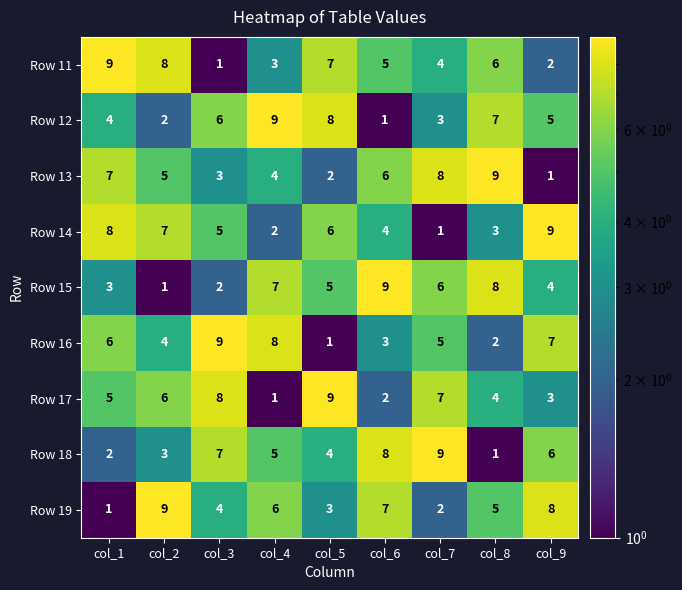

How many data points does each series have?

9